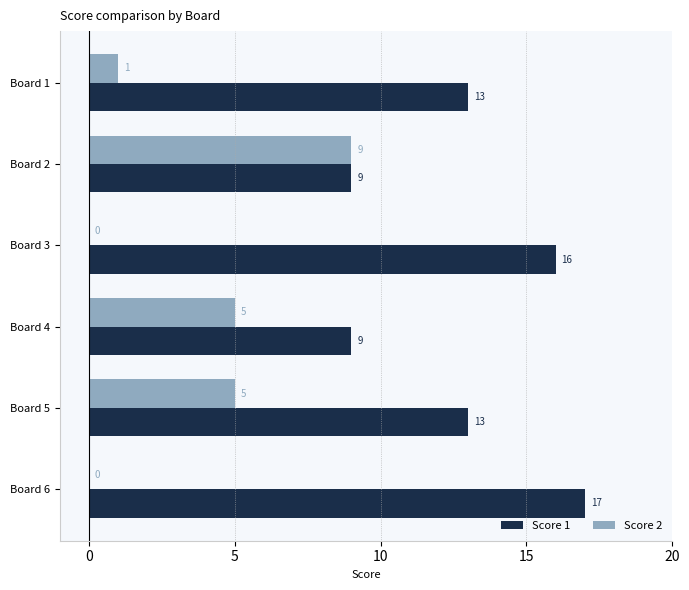

Count the number of categories in the chart.

6